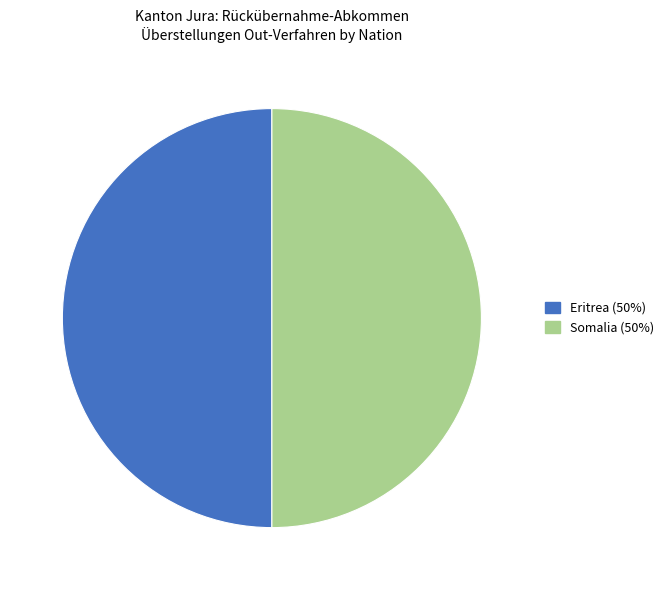

What is the ratio of the value at Somalia (50%) to the value at Eritrea (50%)?

1.0